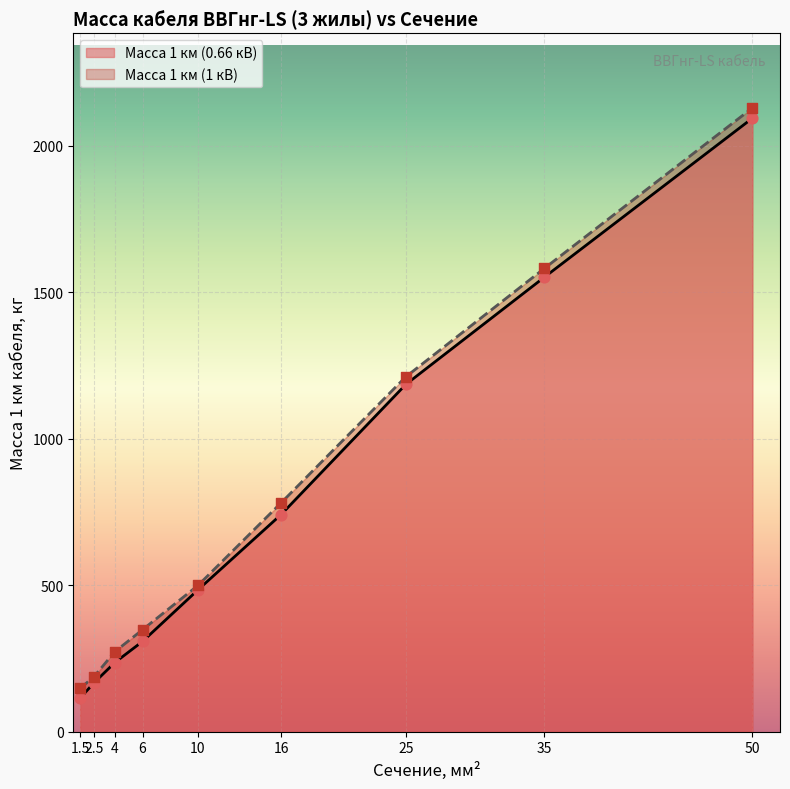

At how many categories does at least one series exceed 197?

7